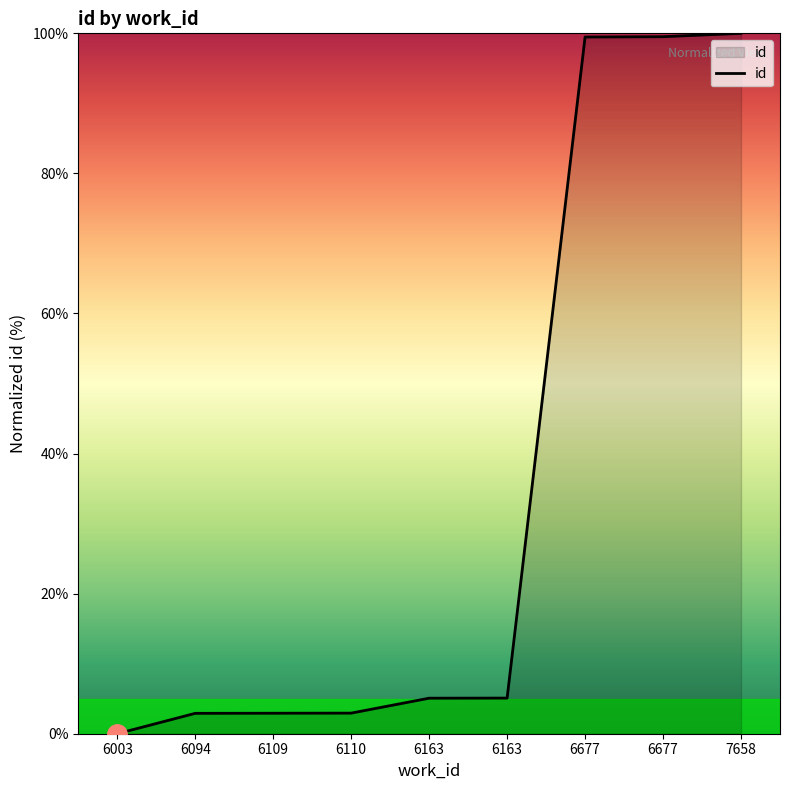

How many lines are shown in the chart?

1